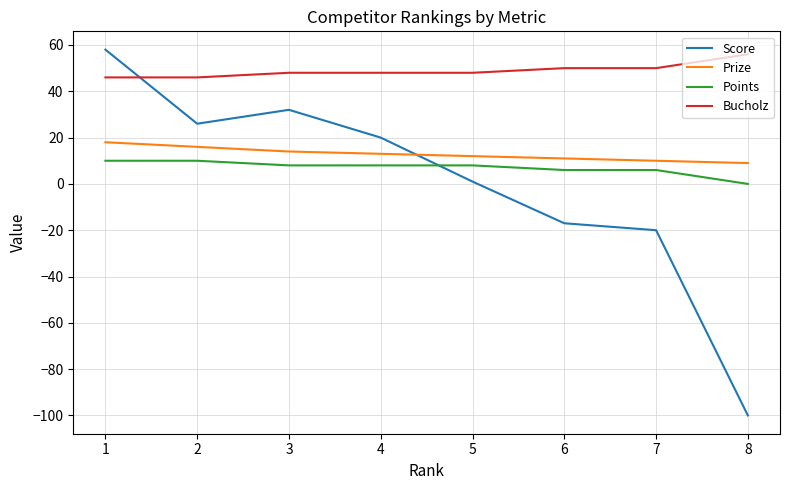

Which series changed the most between 1 and 7?

Score